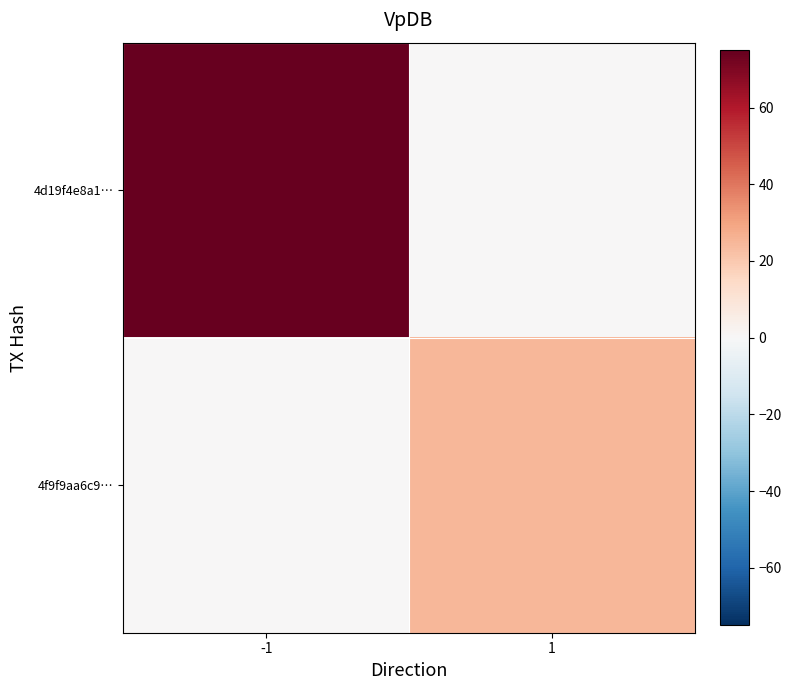

Which has a higher value, -1 or 1?

-1